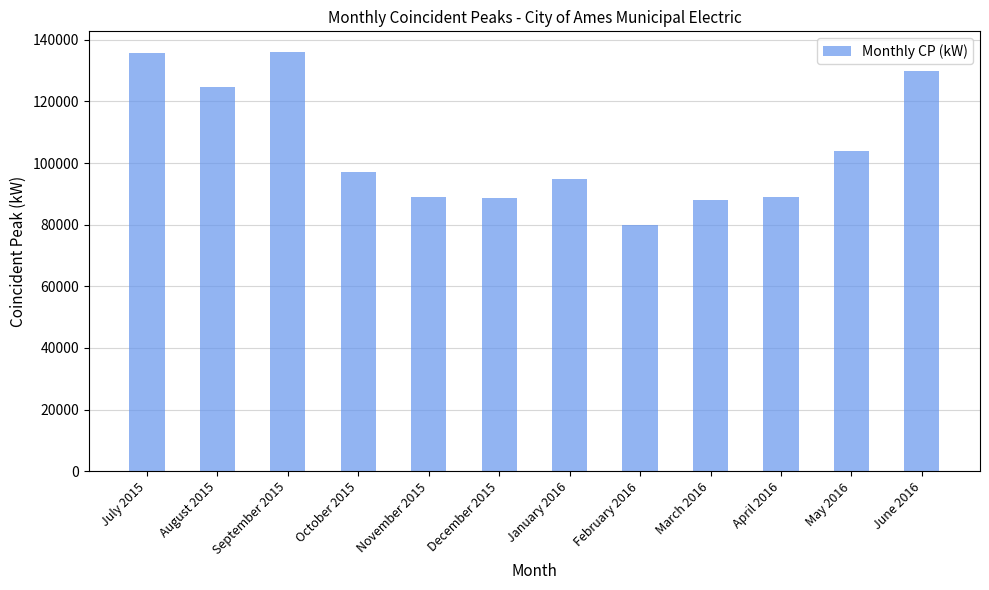

What is the sum of the values at November 2015 and September 2015?

224805